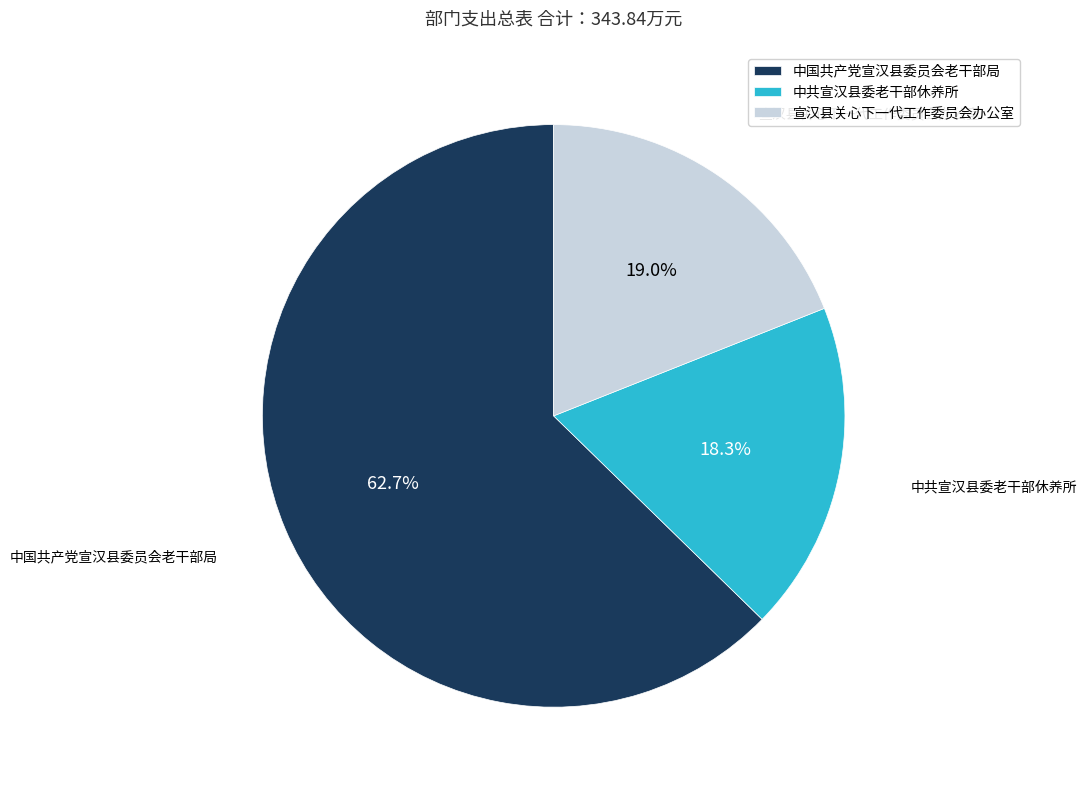

To the nearest percent, what portion does 中国共产党宣汉县委员会老干部局 represent?

63%